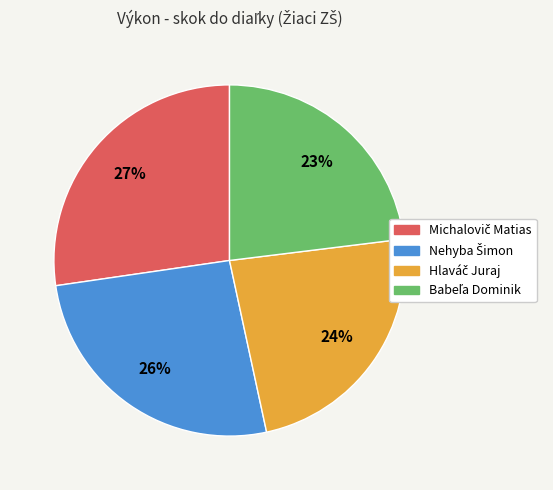

To the nearest percent, what is the difference between the largest and smallest slice percentages?

4%